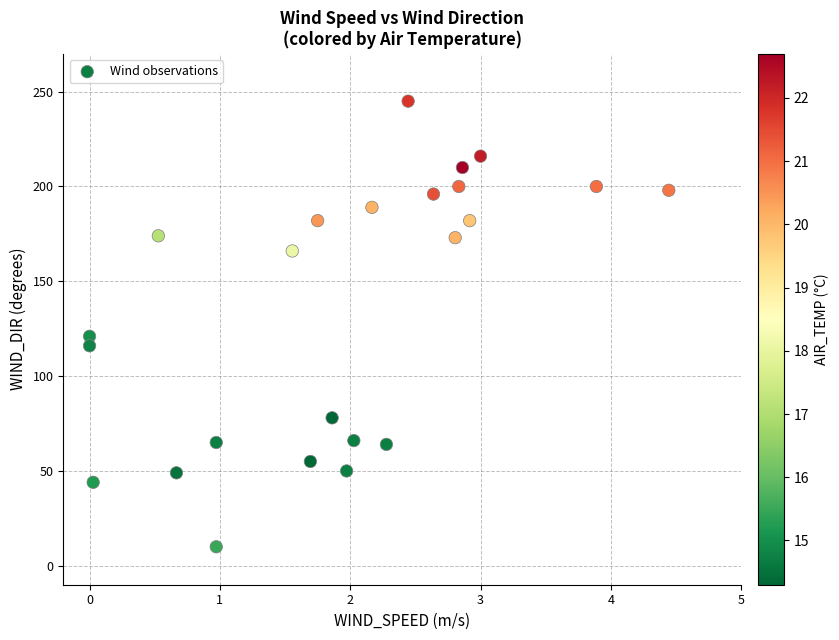

What Y value in the scatter plot is closest to 127?

121